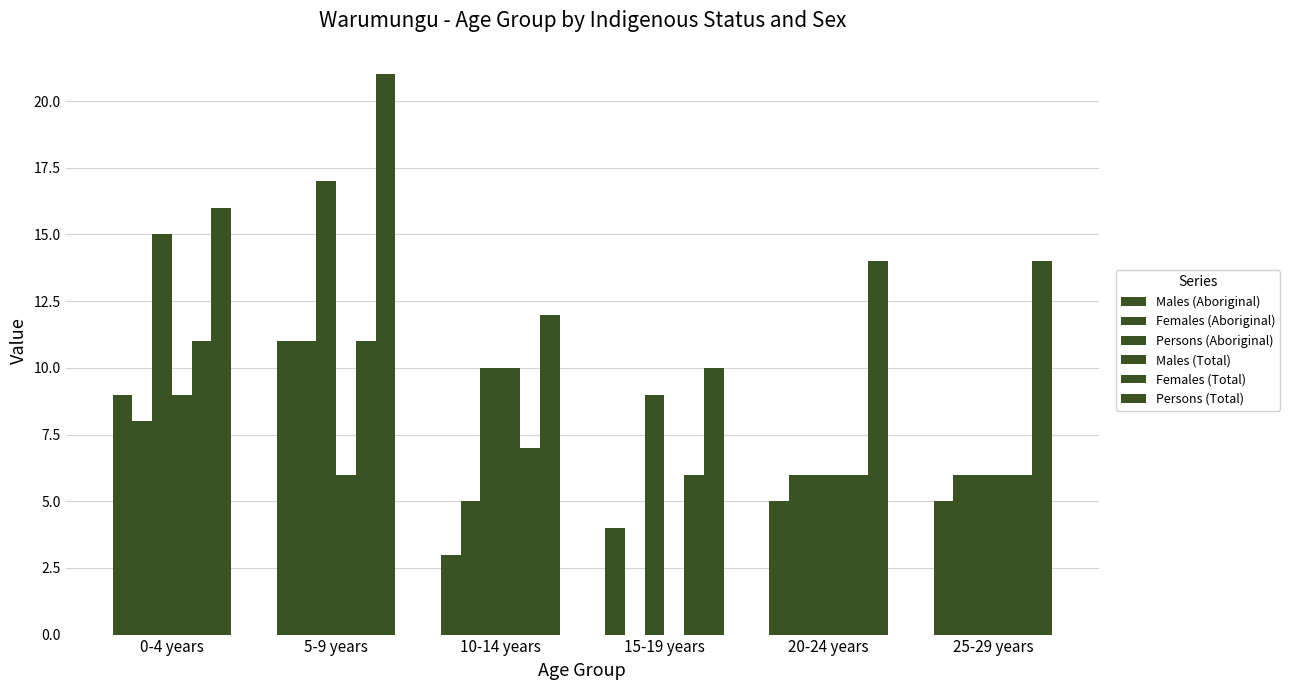

What is the difference between the maximum and minimum values in the Males (Total) series?

10